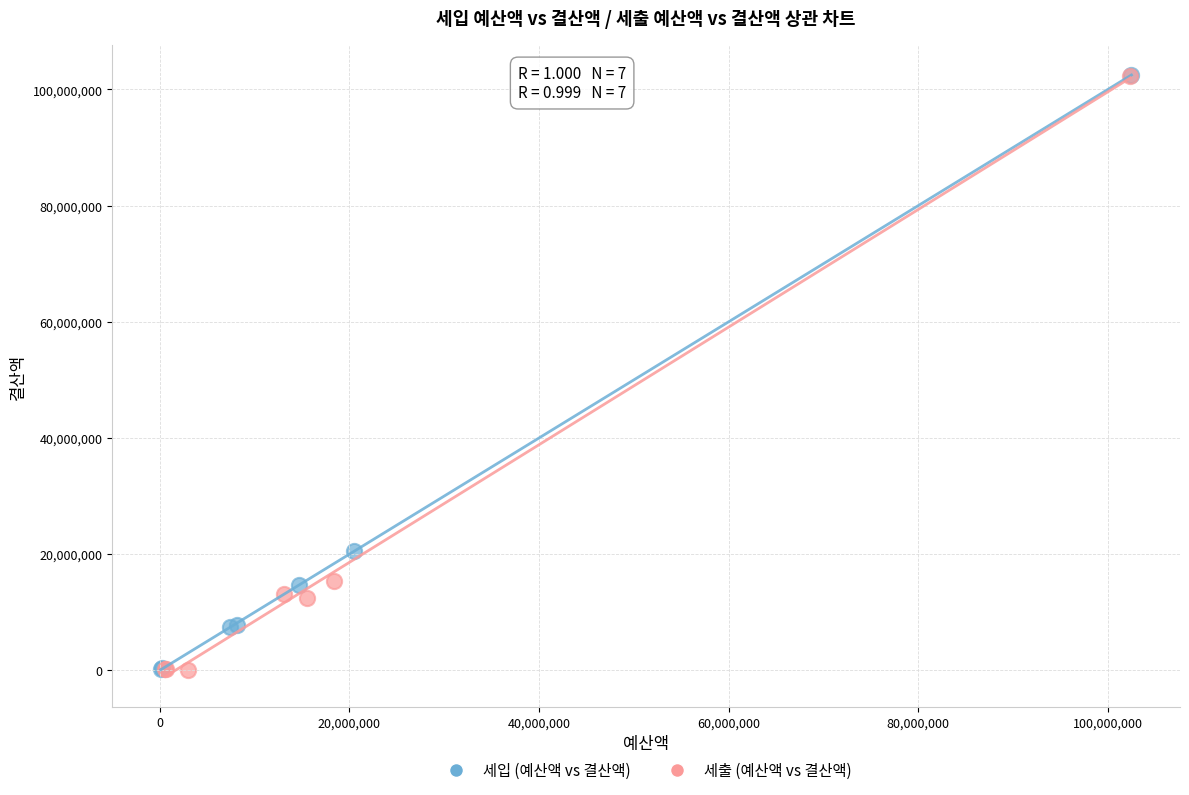

What are all the series names shown in the legend?

세입 (예산액 vs 결산액), 세출 (예산액 vs 결산액)